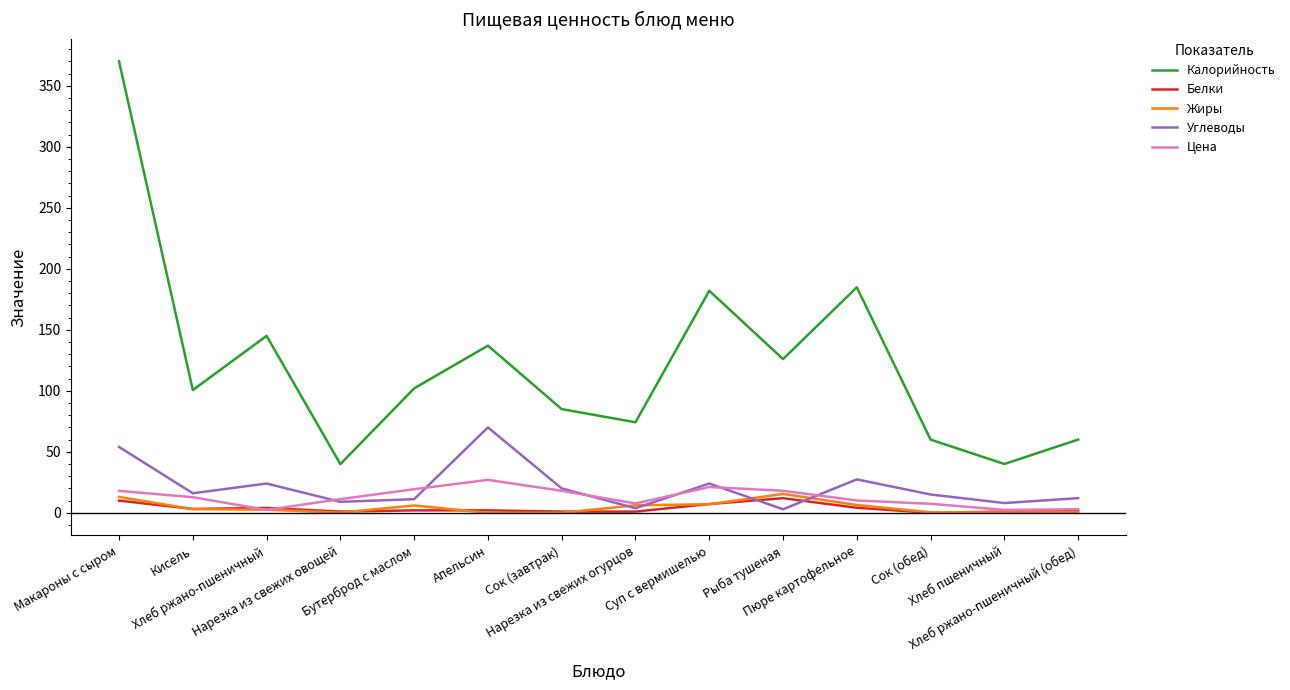

True or false: Калорийность and Белки cross at least once.

False